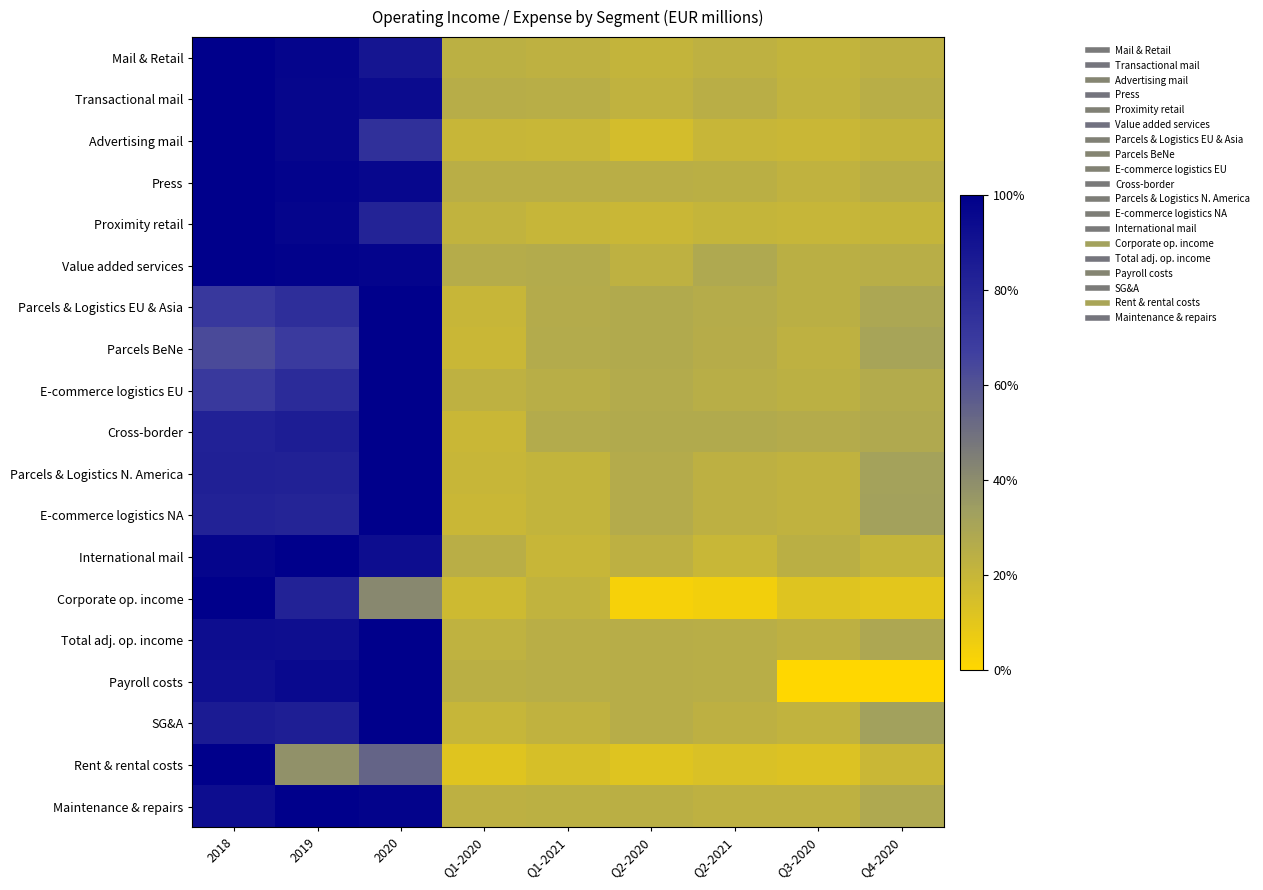

What is the maximum value shown in the chart?

1.0